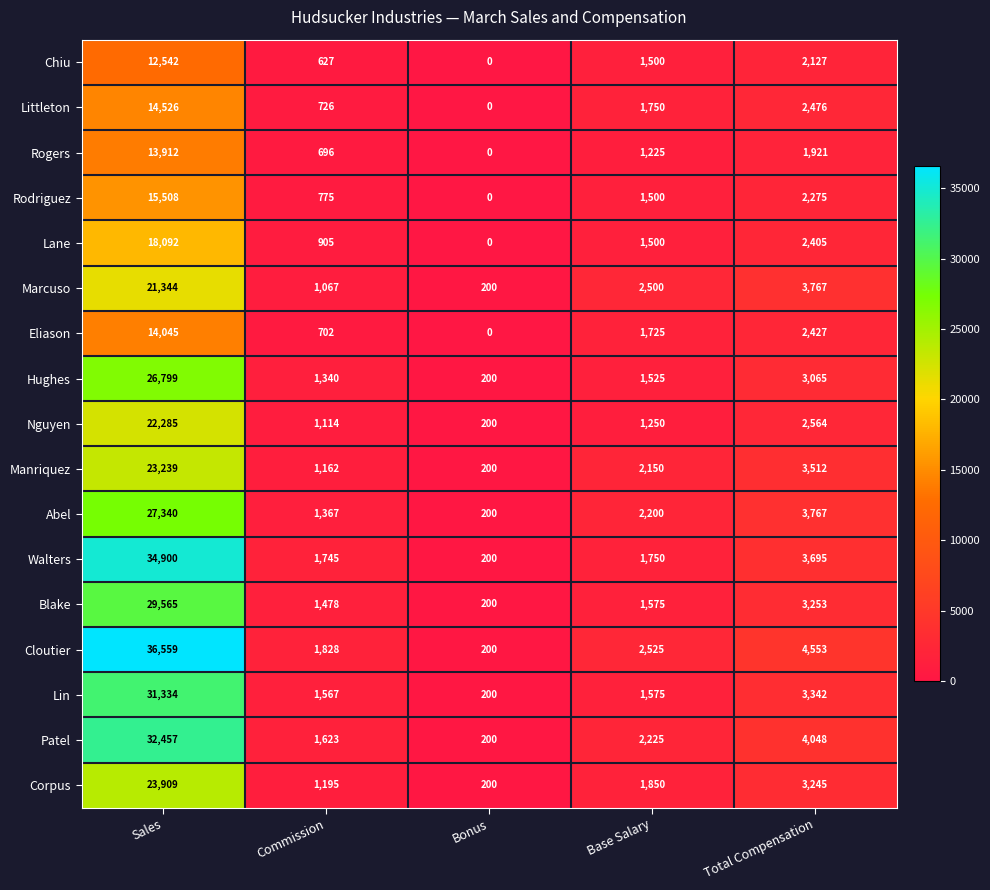

What is the maximum value shown in the chart?

36559